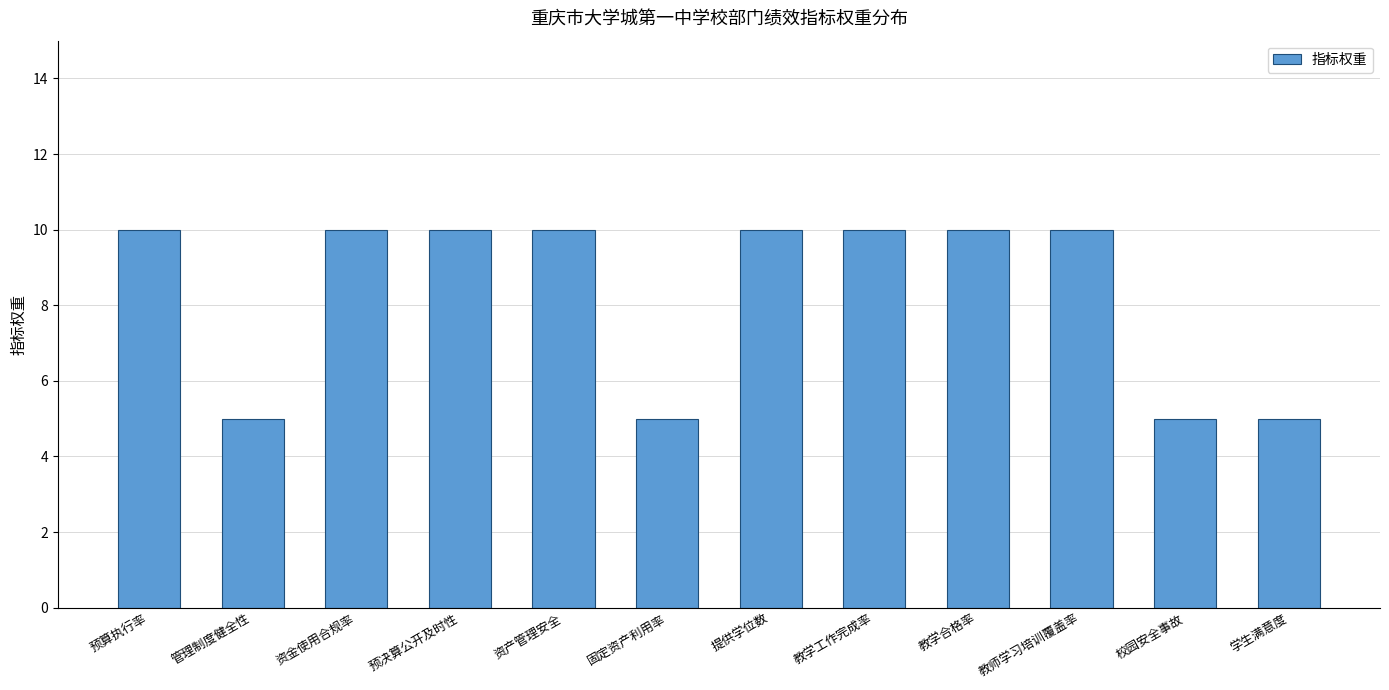

Count the values in the range 5 to 10.

12